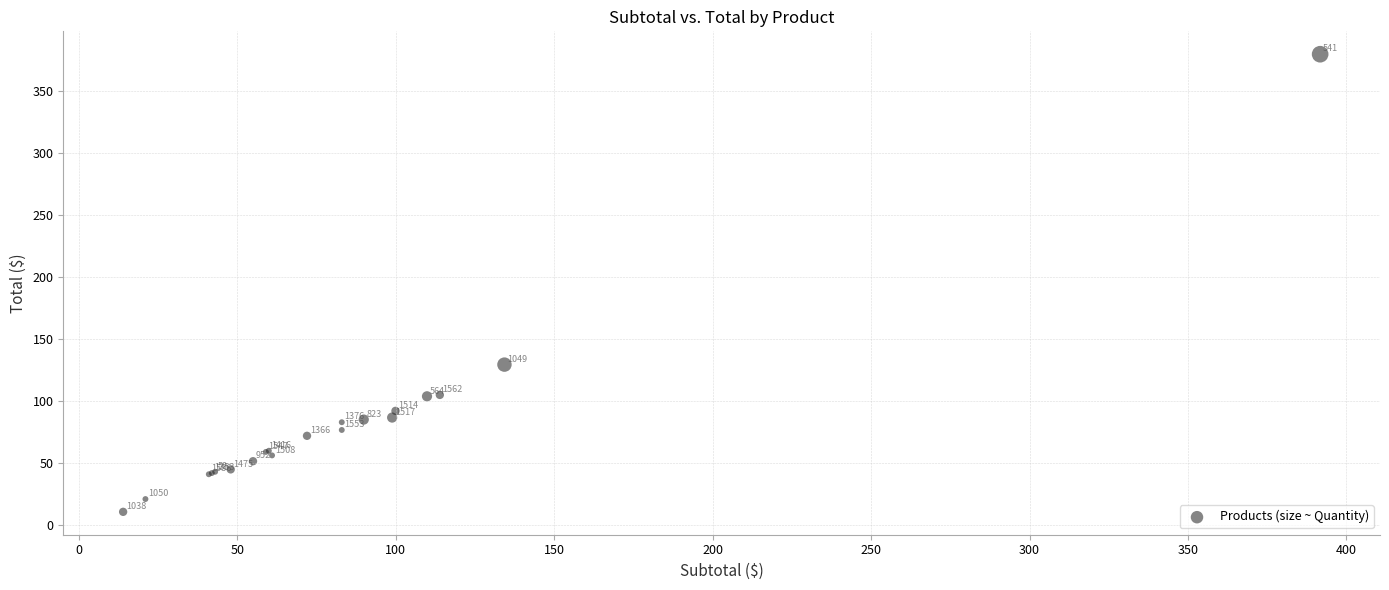

What Y value in the scatter plot is closest to 195?

129.4